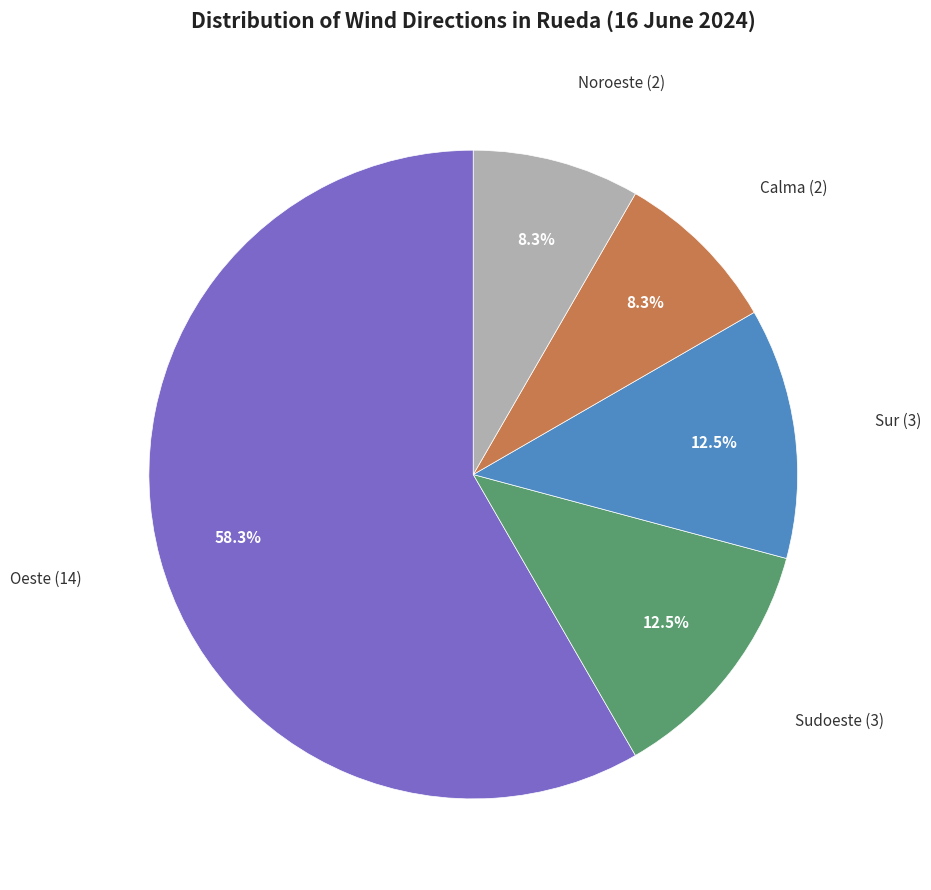

Is there any slice that represents more than half of the pie?

Yes